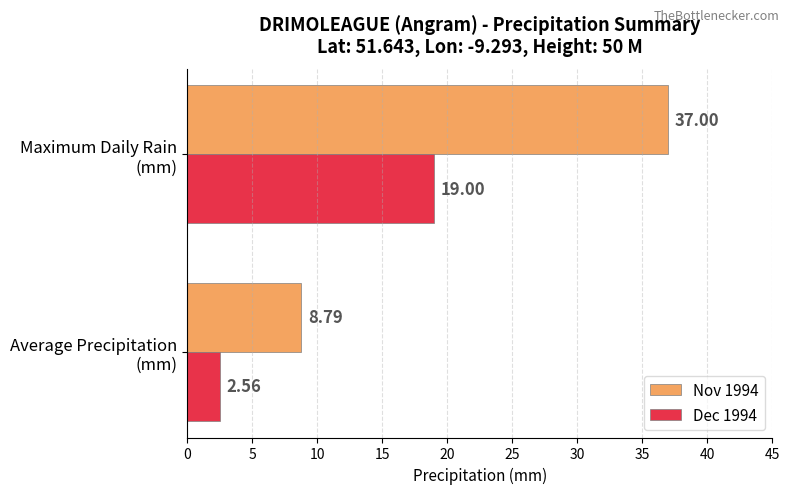

What are all the series names shown in the legend?

Nov 1994, Dec 1994